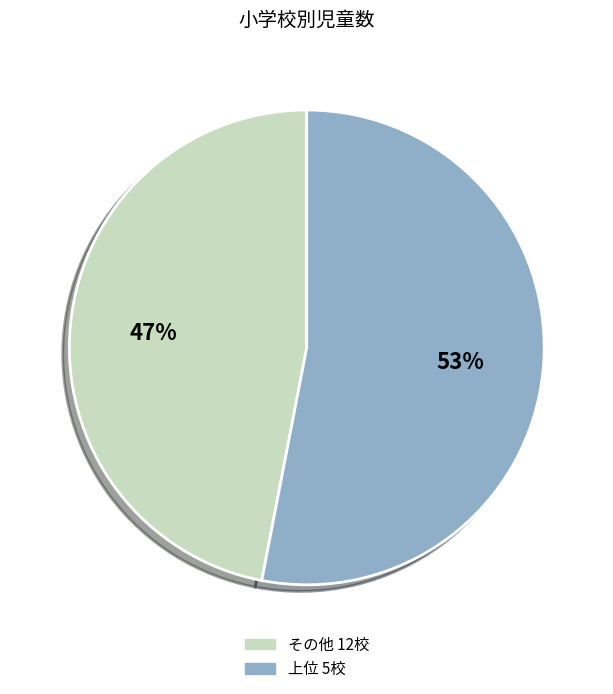

Which category has the biggest portion of the pie?

上位 5校